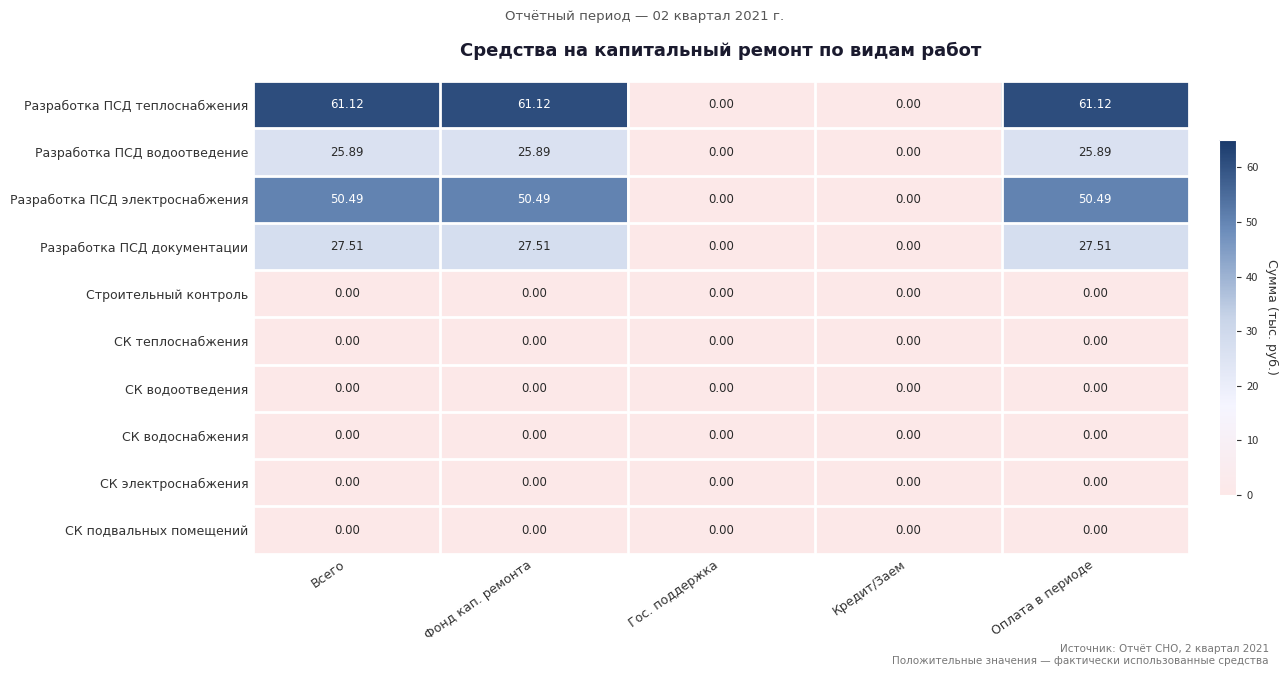

Between Всего and Кредит/Заем, which series saw the biggest shift?

Разработка ПСД теплоснабжения